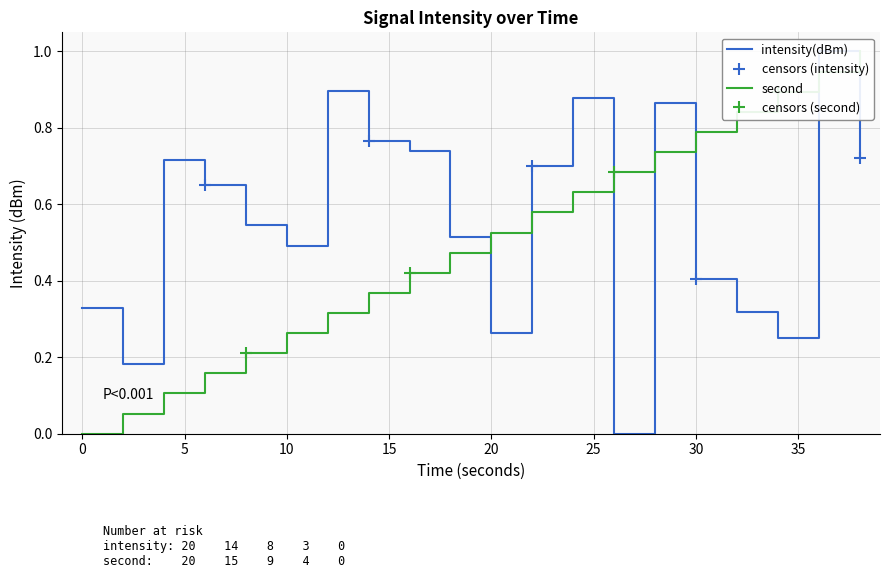

What is the approximate value of intensity(dBm) at 22?

0.7